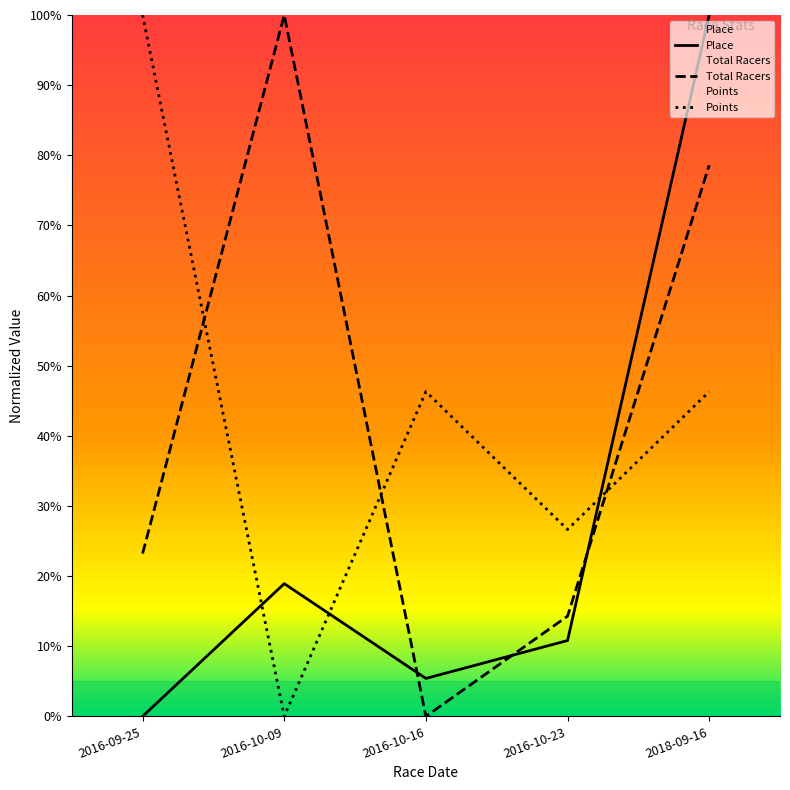

What is the label of the 2nd point from the left?

2016-10-09